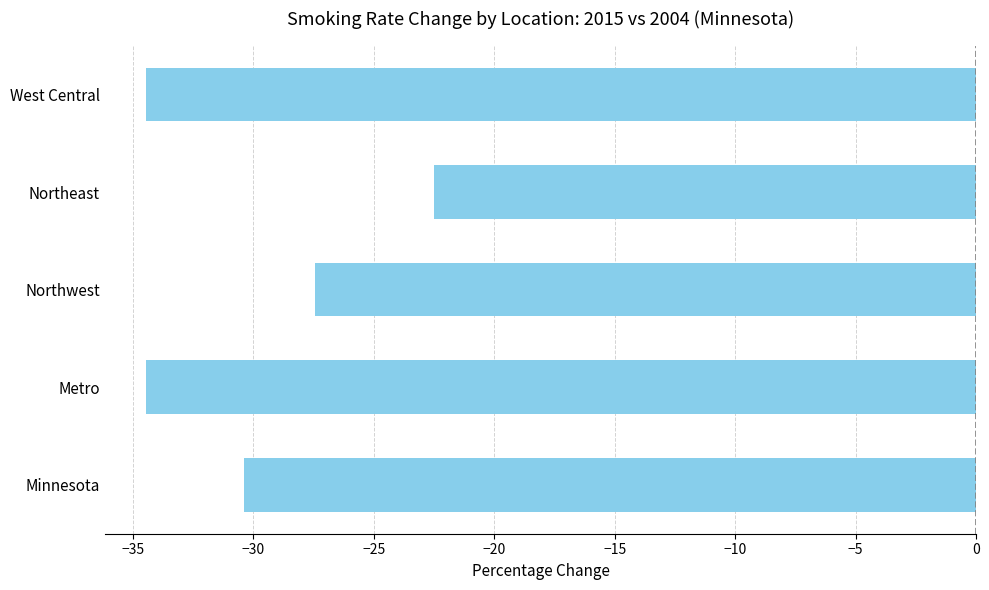

What is the greatest value displayed?

-22.5